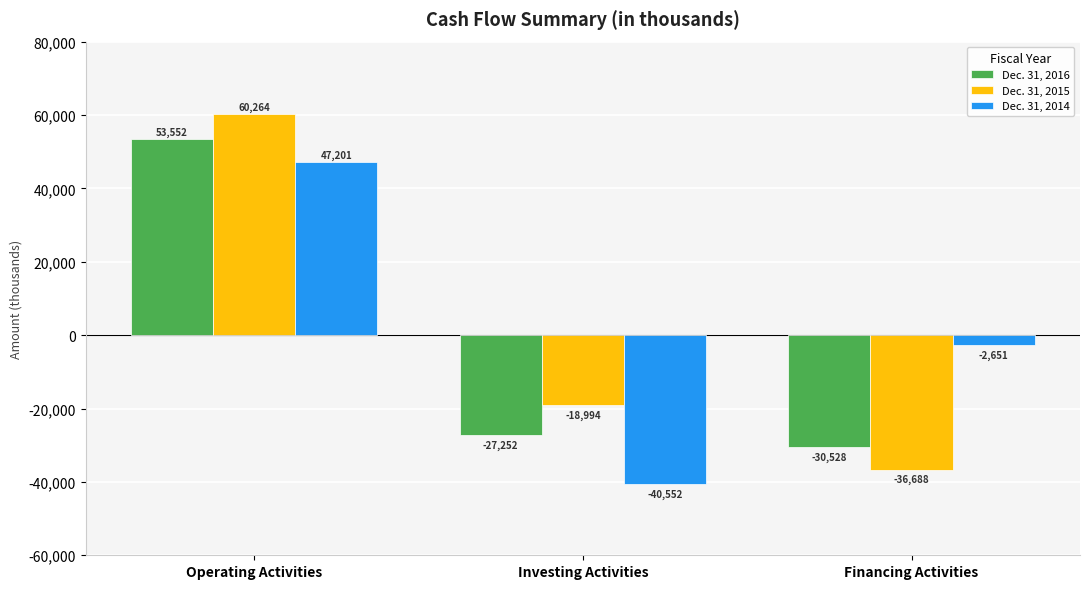

Reading left to right, what are all the values shown in this chart?

Dec. 31, 2016: 53552	-27252	-30528
Dec. 31, 2015: 60264	-18994	-36688
Dec. 31, 2014: 47201	-40552	-2651